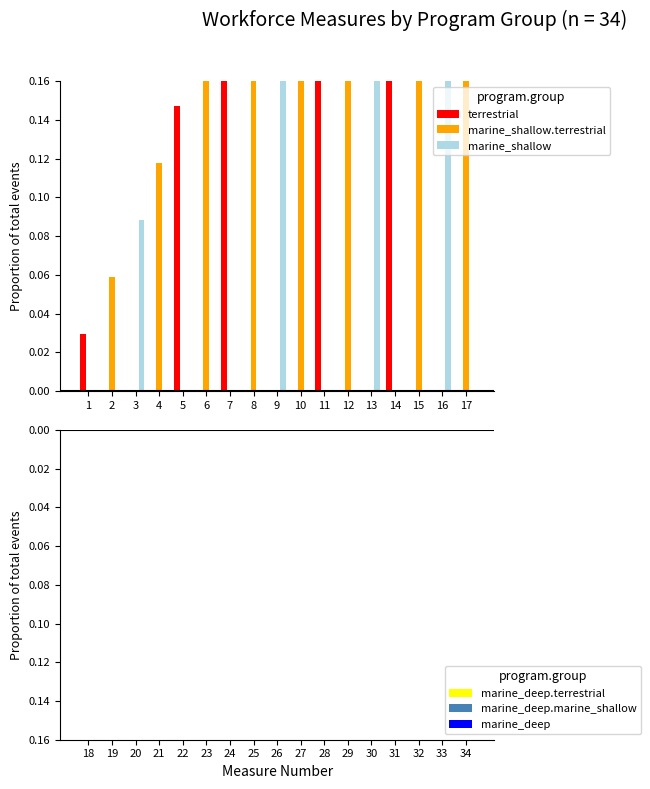

Rank the series at 15 from lowest to highest value.

marine_deep.terrestrial, terrestrial, marine_shallow, marine_deep.marine_shallow, marine_deep, marine_shallow.terrestrial